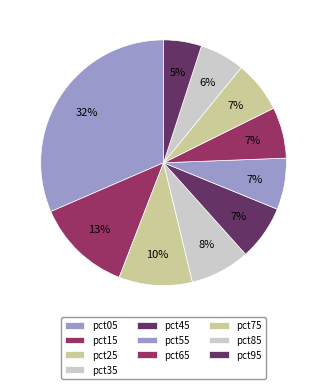

What is the smallest slice in the pie chart?

pct95